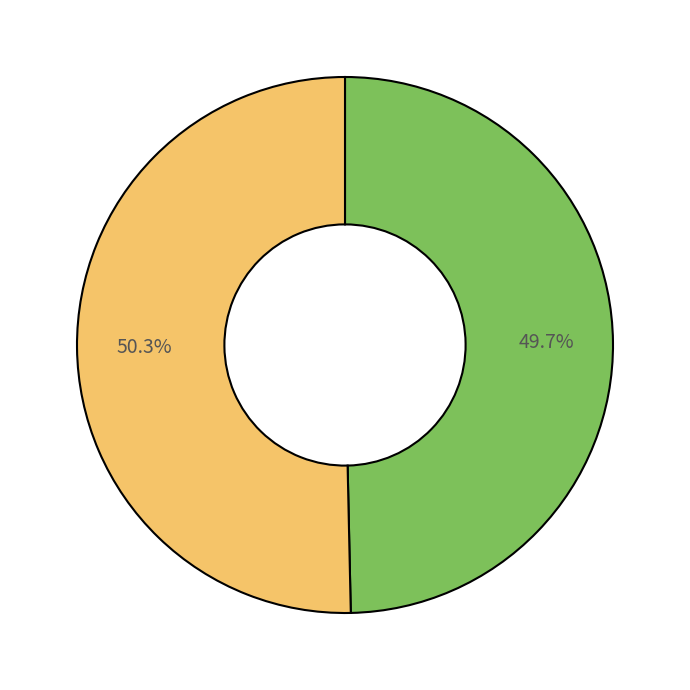

Is there a majority slice in this chart?

Yes